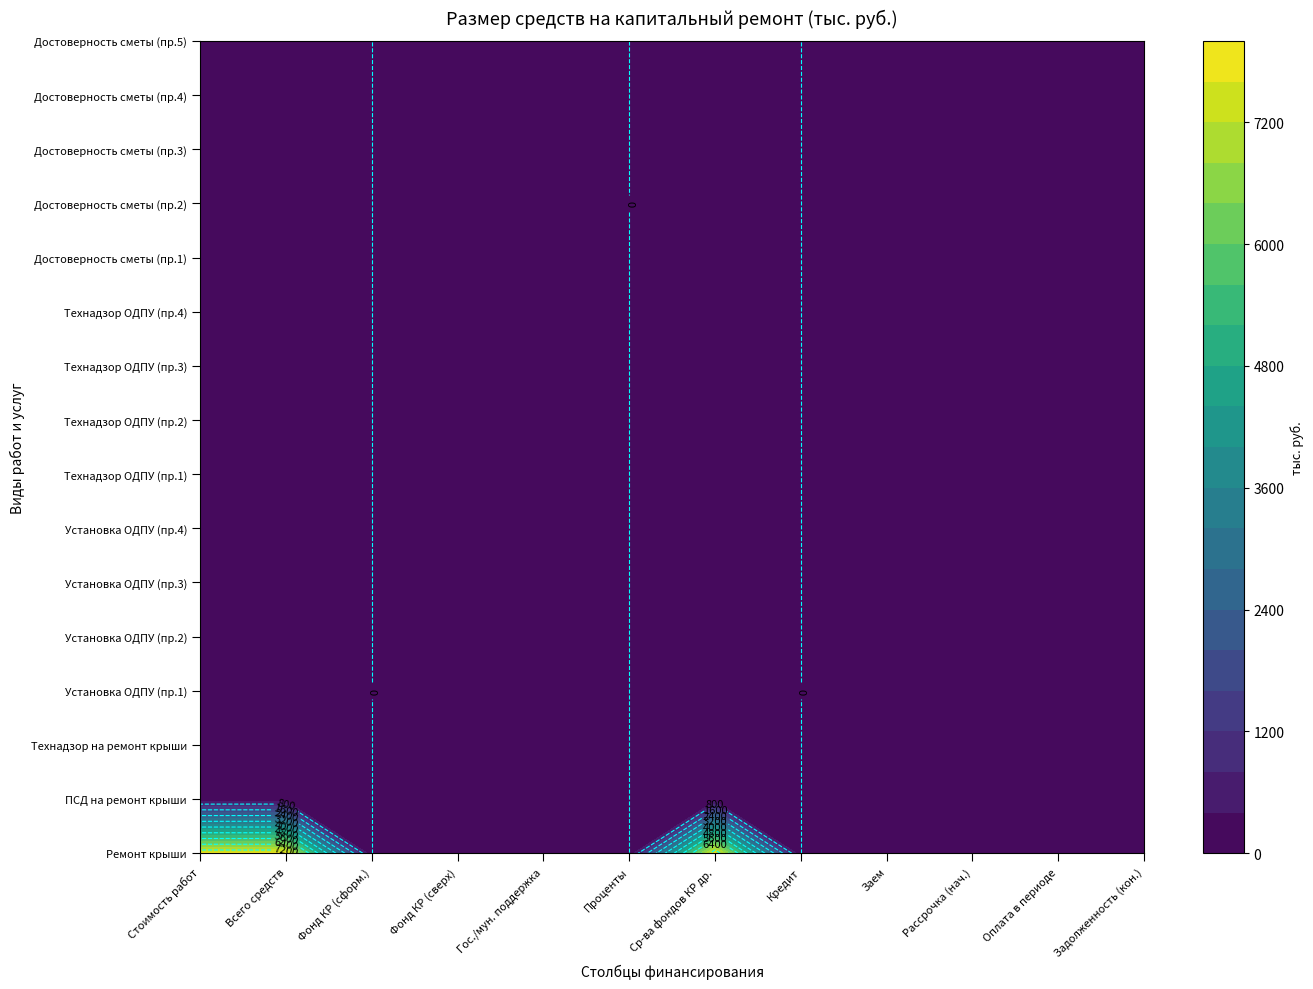

Between 0 and 10, which series saw the biggest shift?

Ремонт крыши